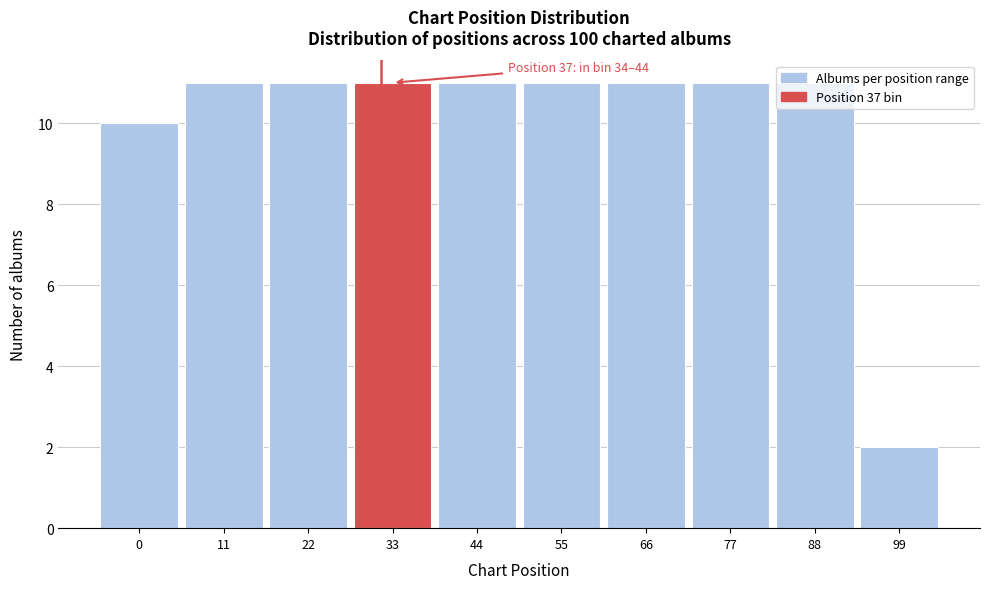

What is the change in value from 77 to 99?

-9